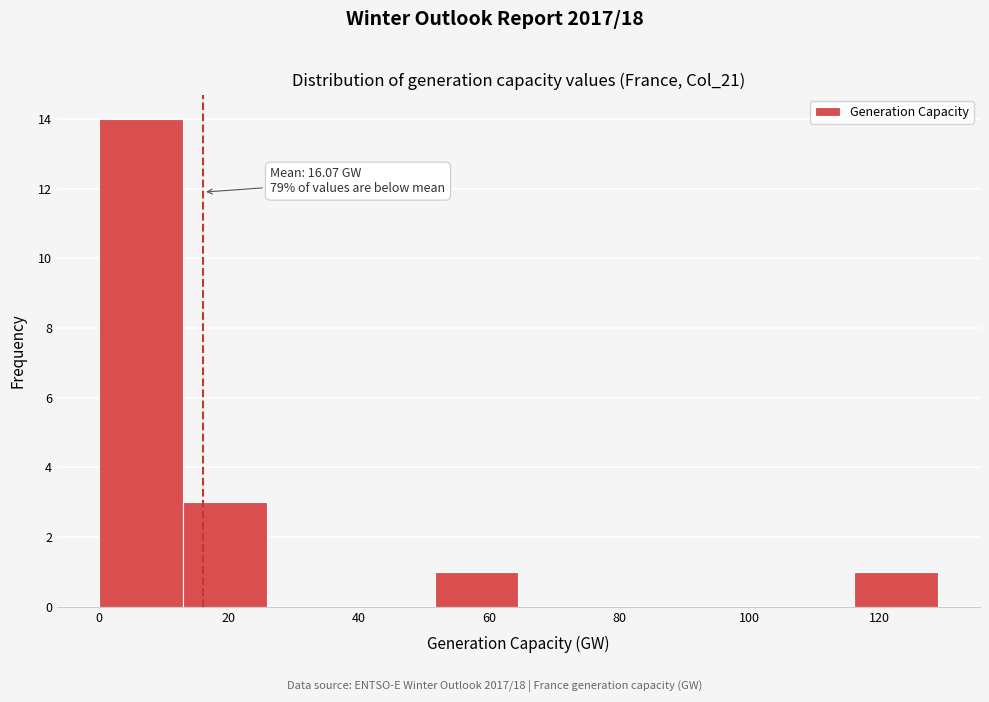

Over which range of the x-axis is the bar tallest?

0 to 12